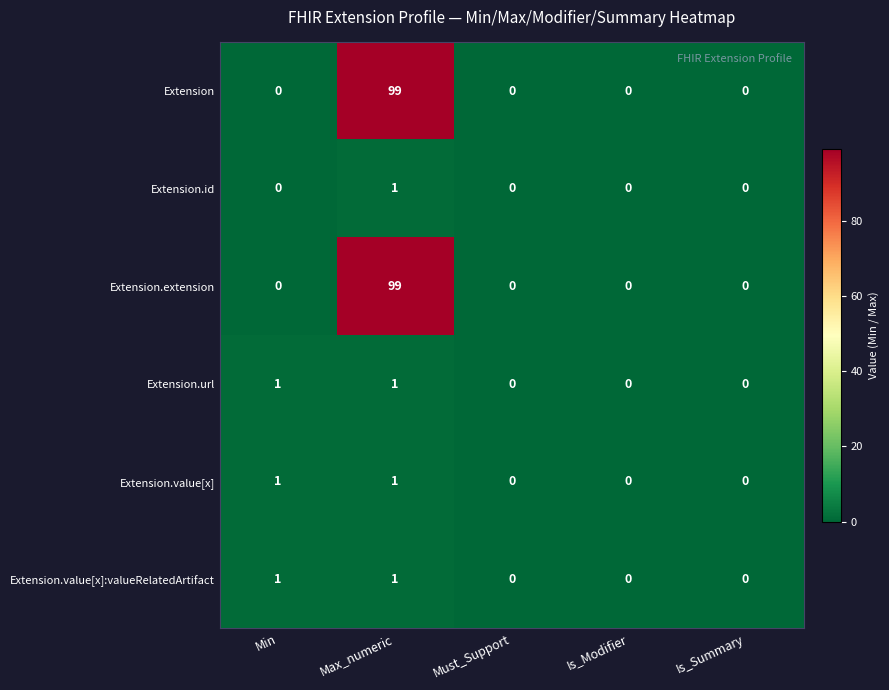

At which category is the sum across all series the highest?

Max_numeric